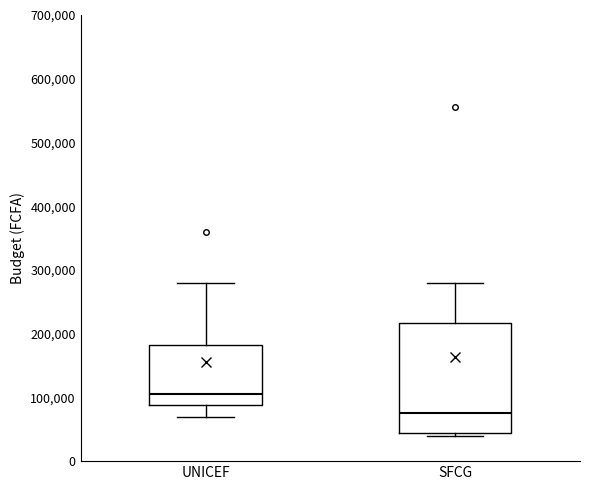

Comparing the boxes themselves (not the whiskers), which one is the tallest?

SFCG